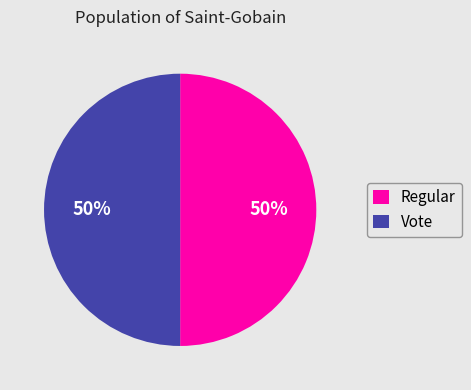

The Vote slice represents 35% of the pie. True or false?

False